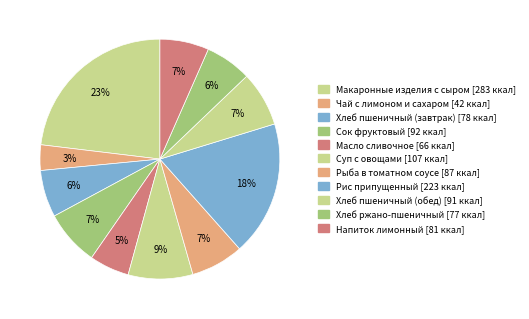

True or false: Хлеб пшеничный (завтрак) accounts for 17% of the total.

False